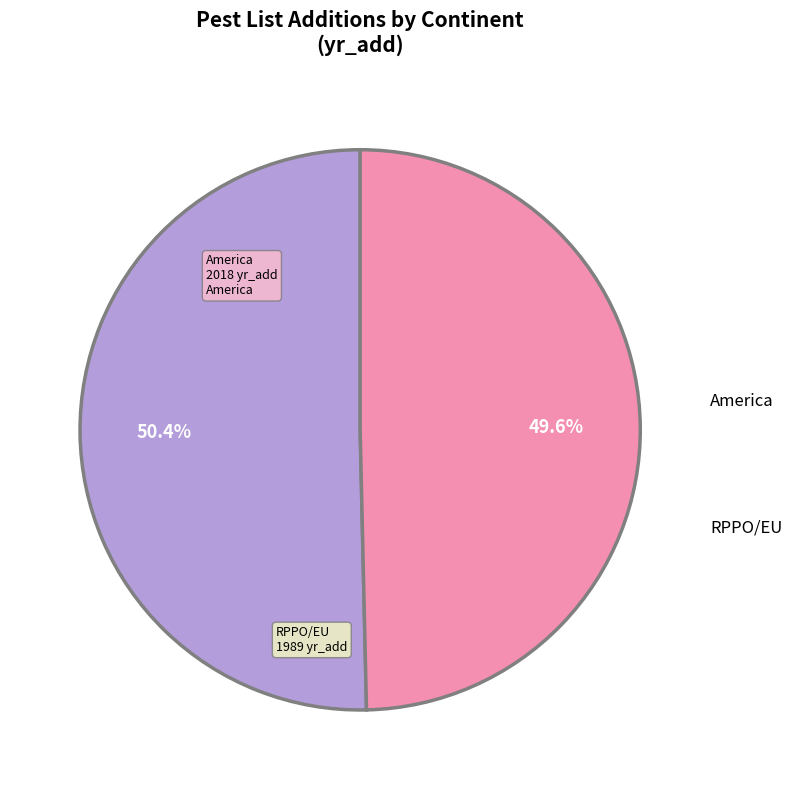

Does any single category account for the majority?

Yes